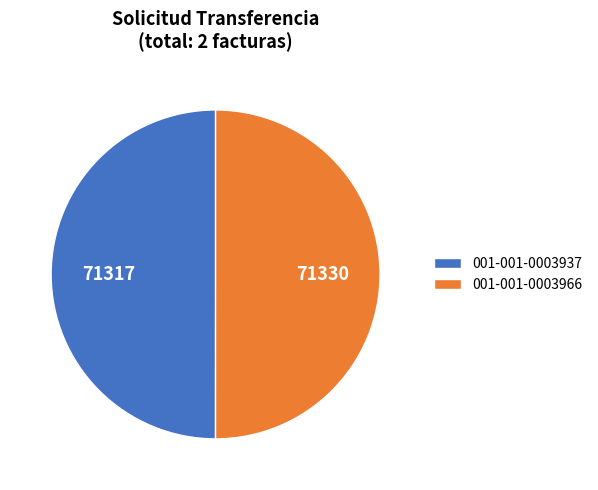

The 001-001-0003937 slice represents 50% of the pie. True or false?

True